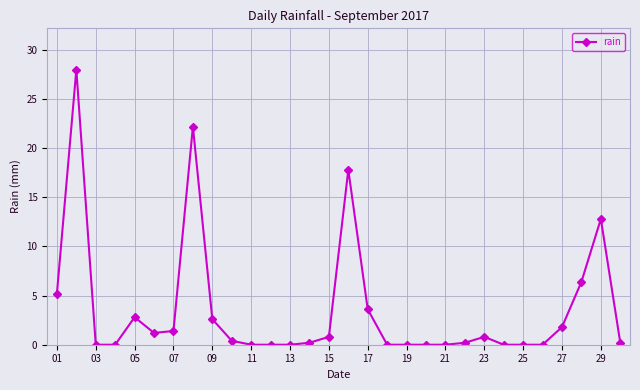

What is the value of the 1st point from the left?

5.2